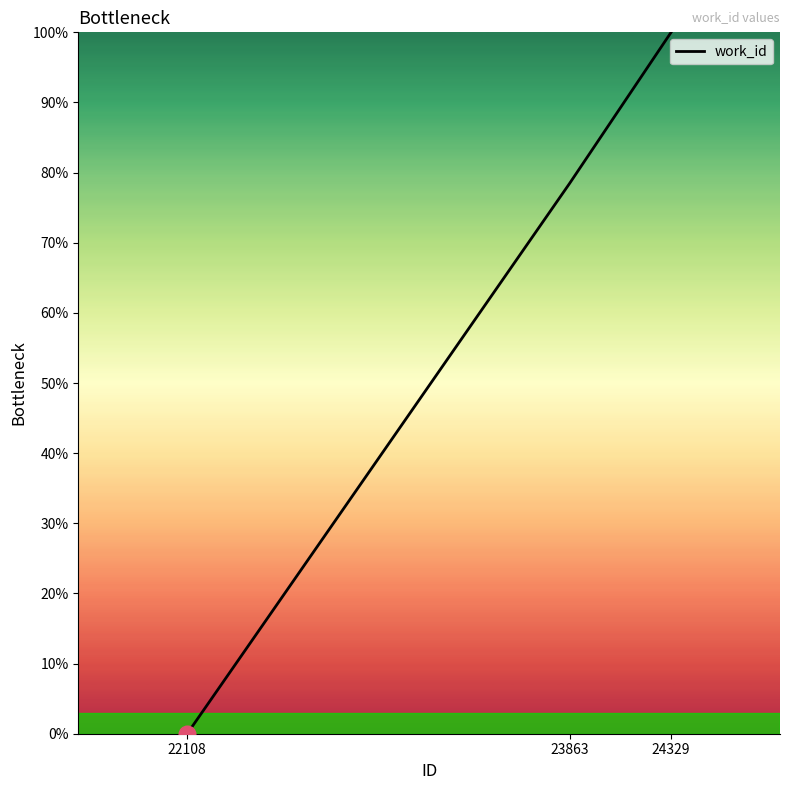

What is the average value?

59.5